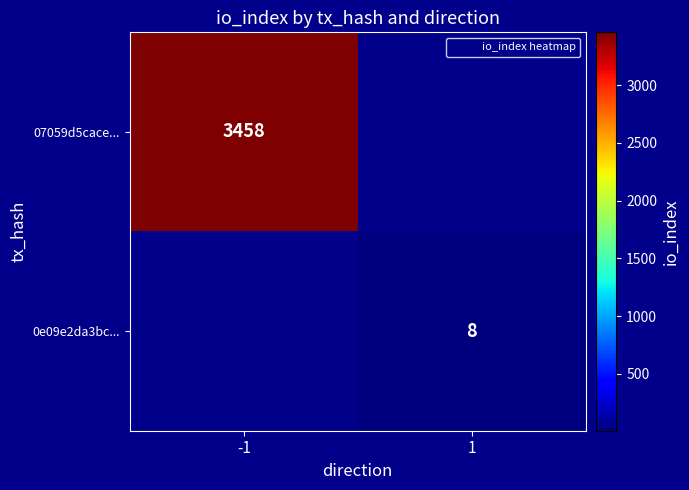

Count the number of data series in this chart.

2